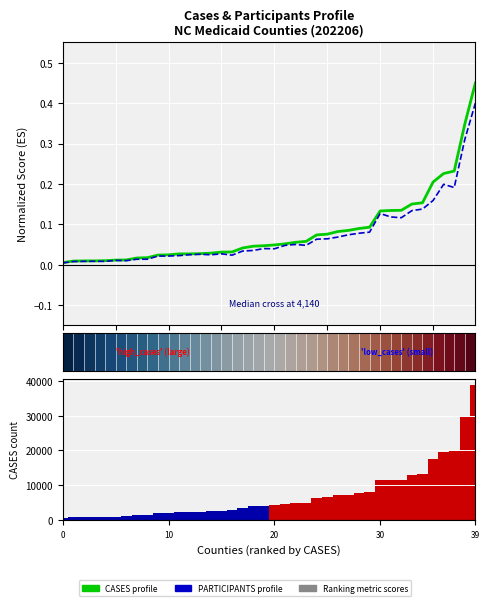

How many groups of bars are there?

40